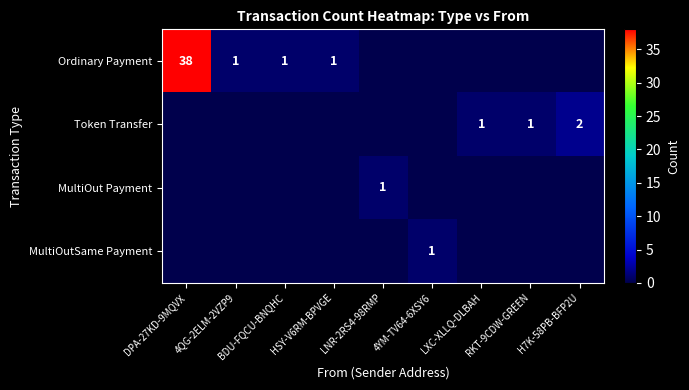

Is it true that Token Transfer equals 2 at H7K-58PB-BFP2U?

True